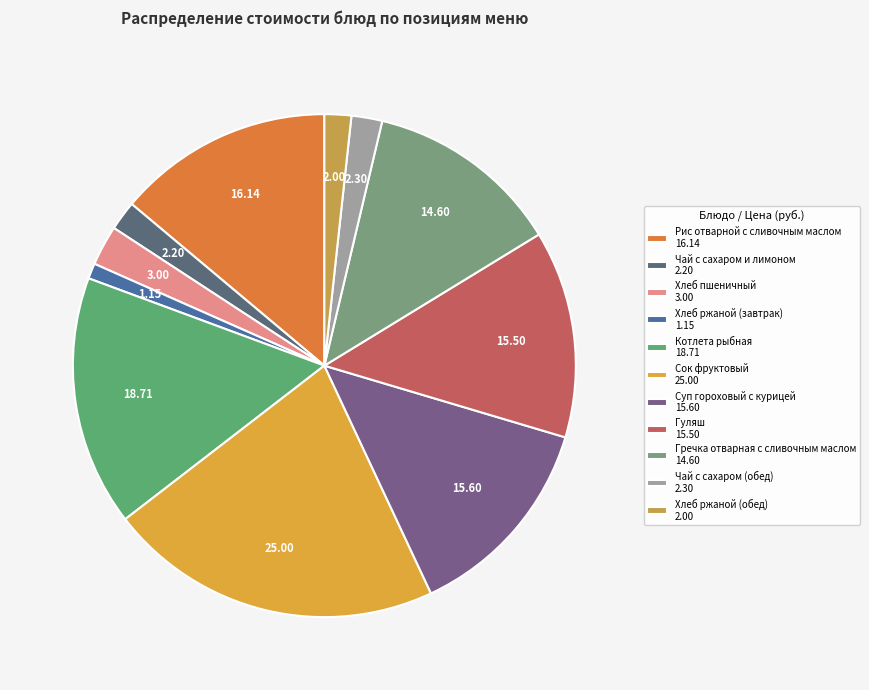

To the nearest percent, what percentage of the pie is Суп гороховый с курицей?

13%